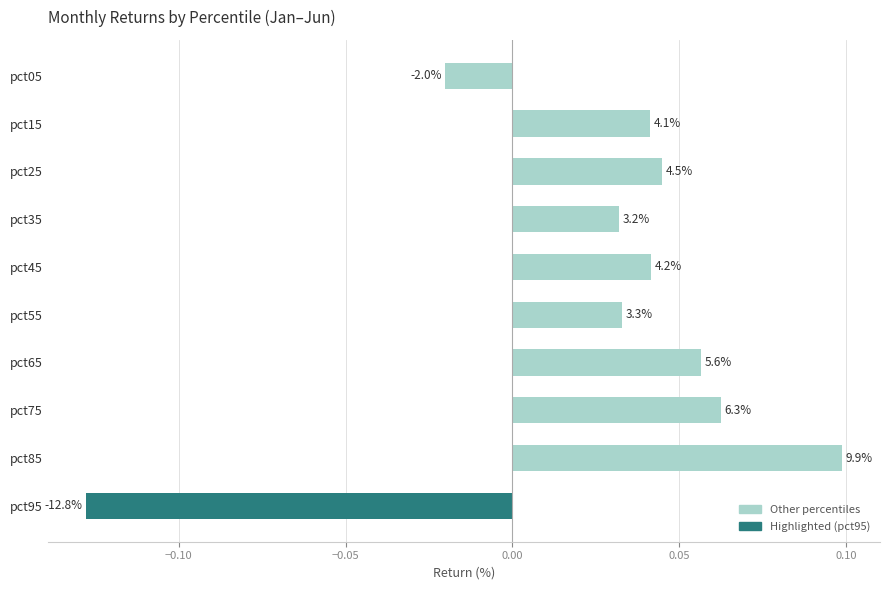

Are the bars horizontal?

Yes